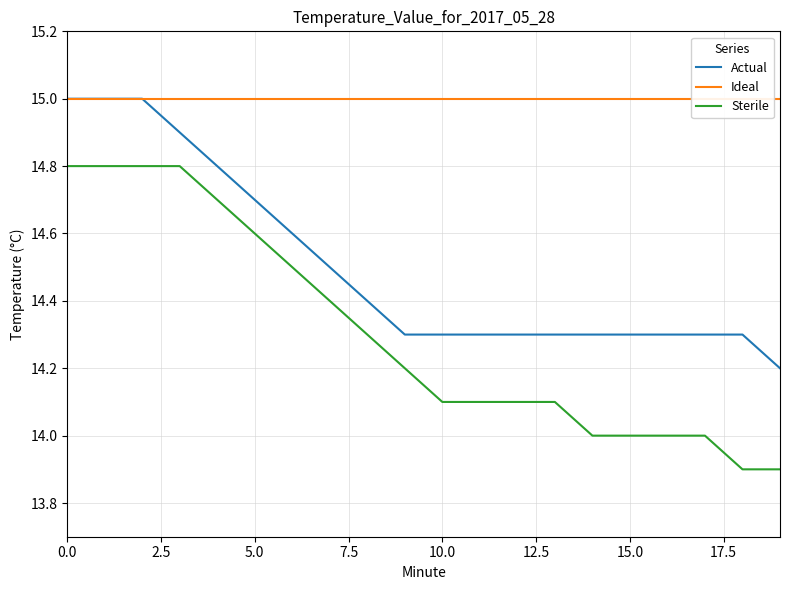

True or false: Sterile and Actual cross at least once.

False